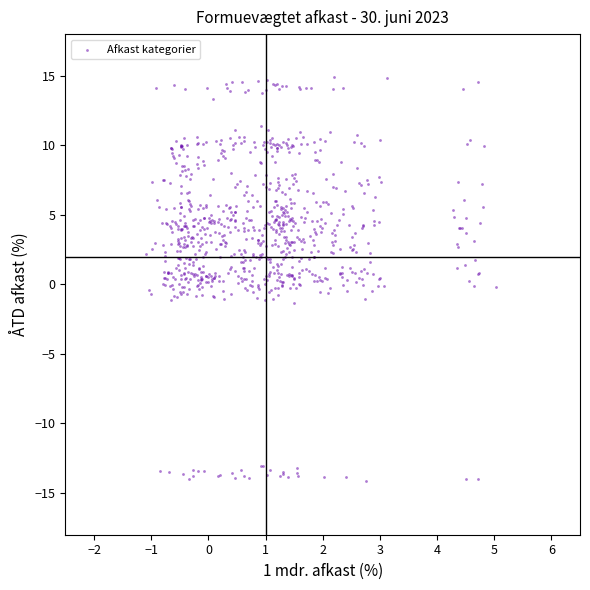

What is the range of X values (max minus min)?

6.1